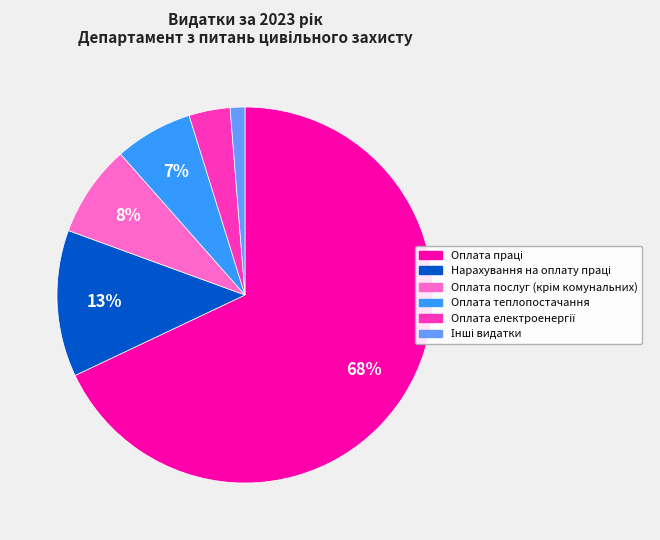

Is it true that Оплата теплопостачання is 16% of the pie?

False